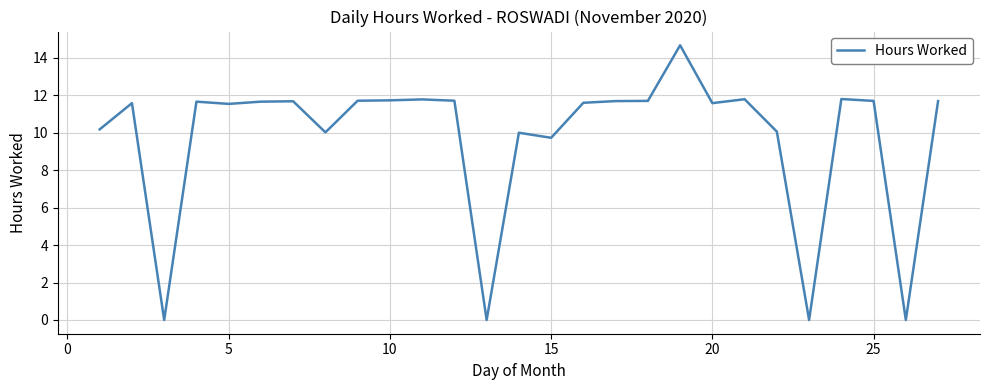

What is the greatest value displayed?

14.7